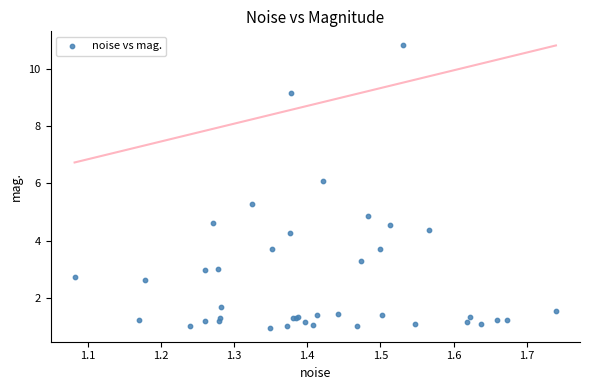

What Y value in the scatter plot is closest to 5?

4.9